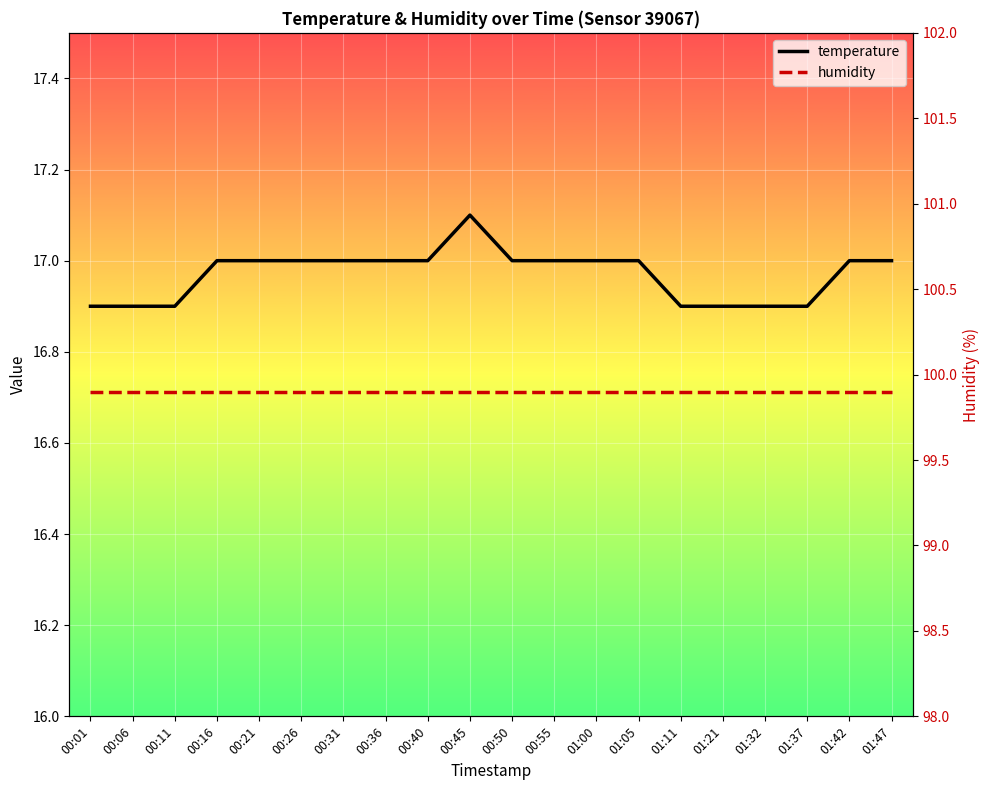

True or false: temperature and humidity intersect in this chart.

False